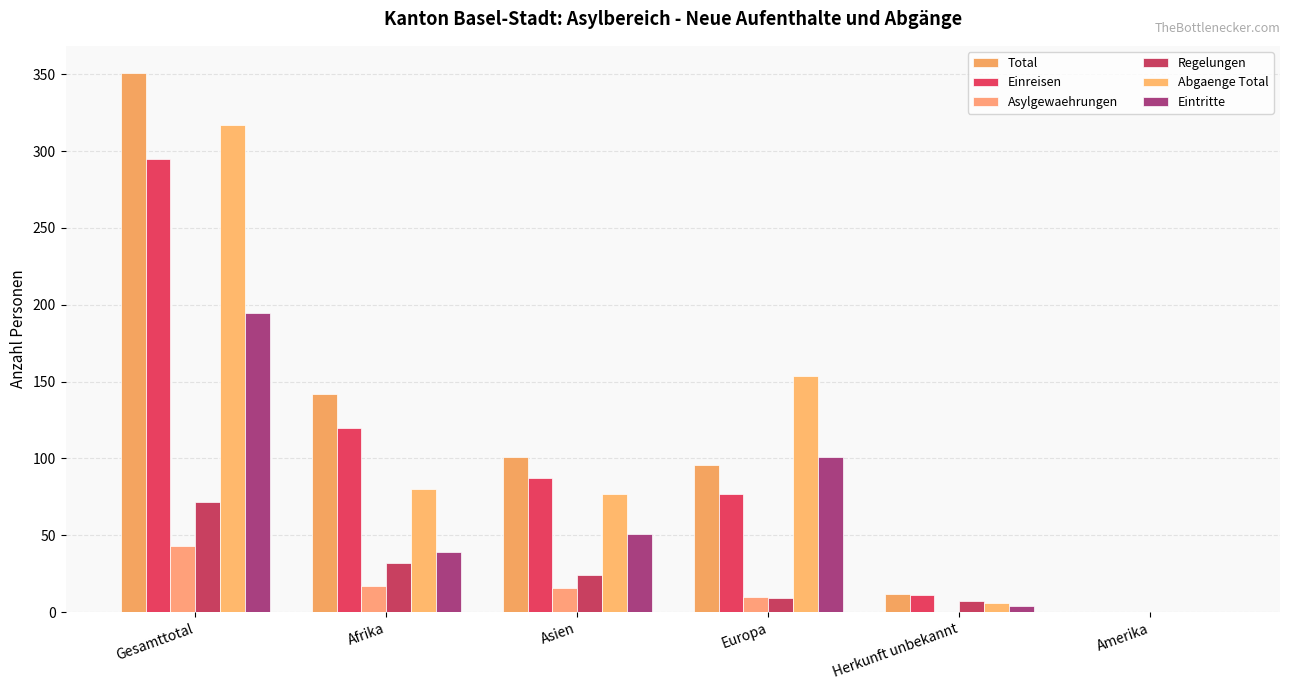

Reading left to right, transcribe all the data shown in this chart.

Total: 351	142	101	96	12	0
Einreisen: 295	120	87	77	11	0
Asylgewaehrungen: 43	17	16	10	0	0
Regelungen: 72	32	24	9	7	0
Abgaenge Total: 317	80	77	154	6	0
Eintritte: 195	39	51	101	4	0